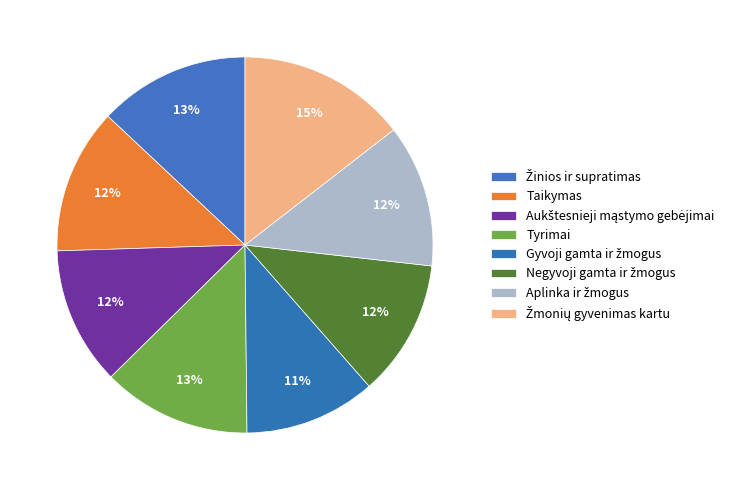

How many segments does this pie chart have?

8